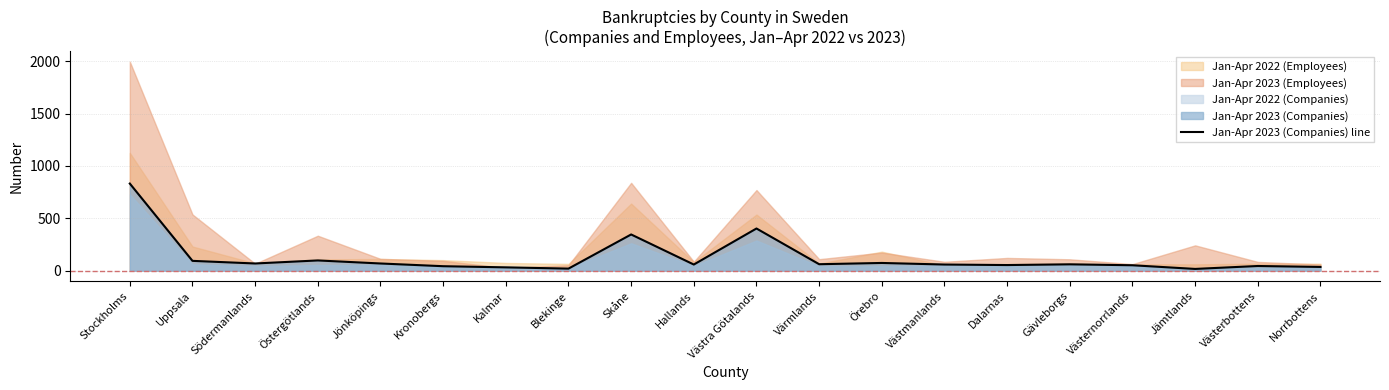

List the labels in order of value, smallest first.

Jämtlands, Blekinge, Kalmar, Norrbottens, Kronobergs, Västerbottens, Västernorrlands, Dalarnas, Hallands, Västmanlands, Gävleborgs, Värmlands, Södermanlands, Jönköpings, Örebro, Uppsala, Östergötlands, Skåne, Västra Götalands, Stockholms